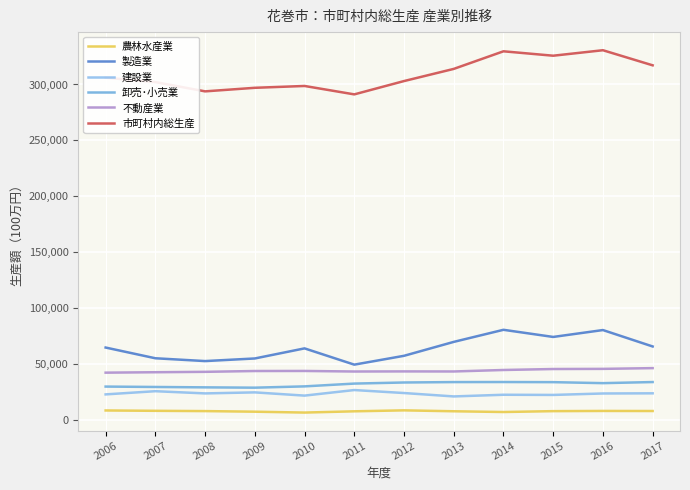

What is the average value of the 建設業 series?

23408